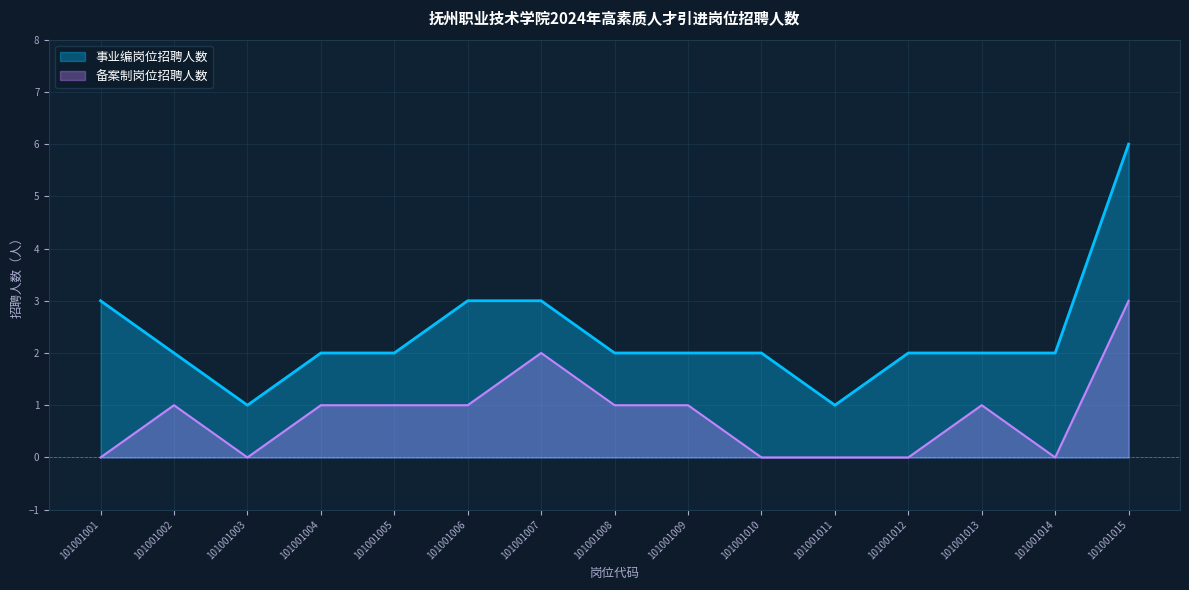

List the labels in order of value, smallest first.

101001001, 101001003, 101001010, 101001011, 101001012, 101001014, 101001002, 101001004, 101001005, 101001006, 101001008, 101001009, 101001013, 101001007, 101001015